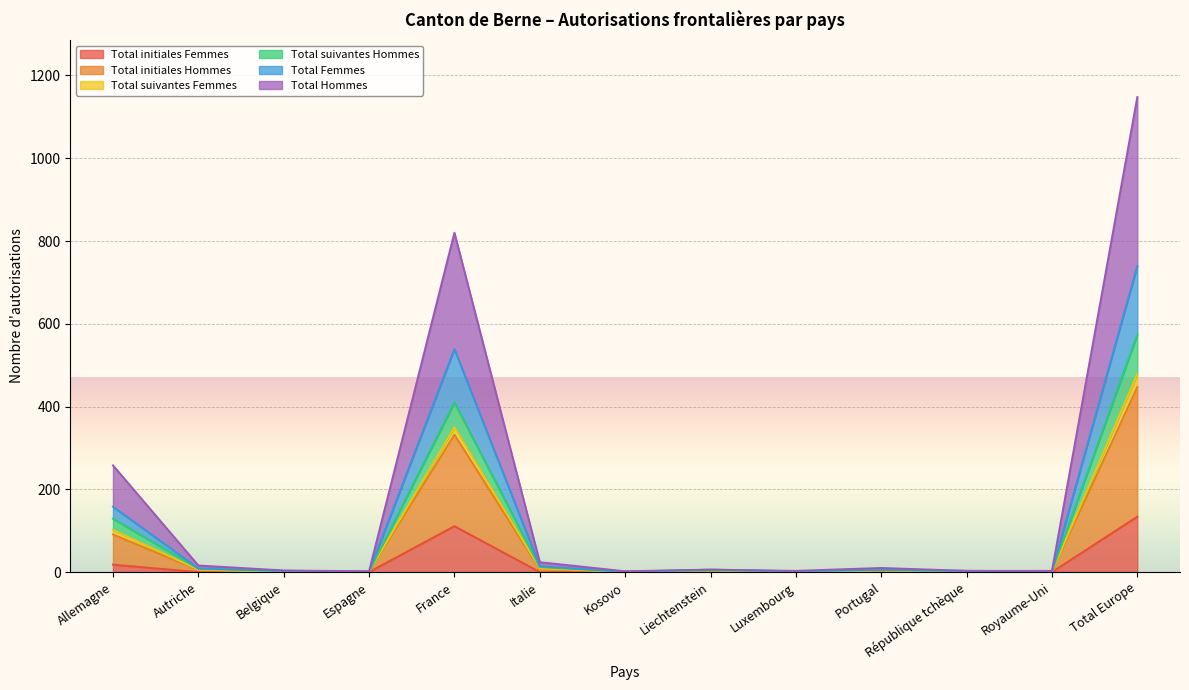

What is the greatest value displayed?

1148